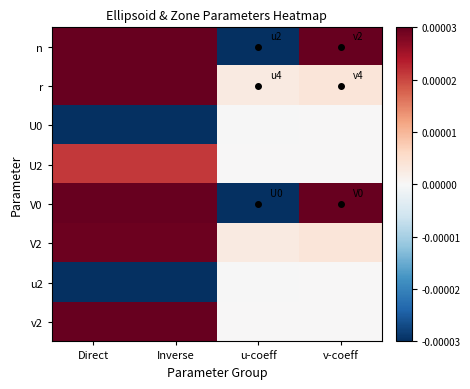

Which label corresponds to the smallest value in the chart?

u-coeff